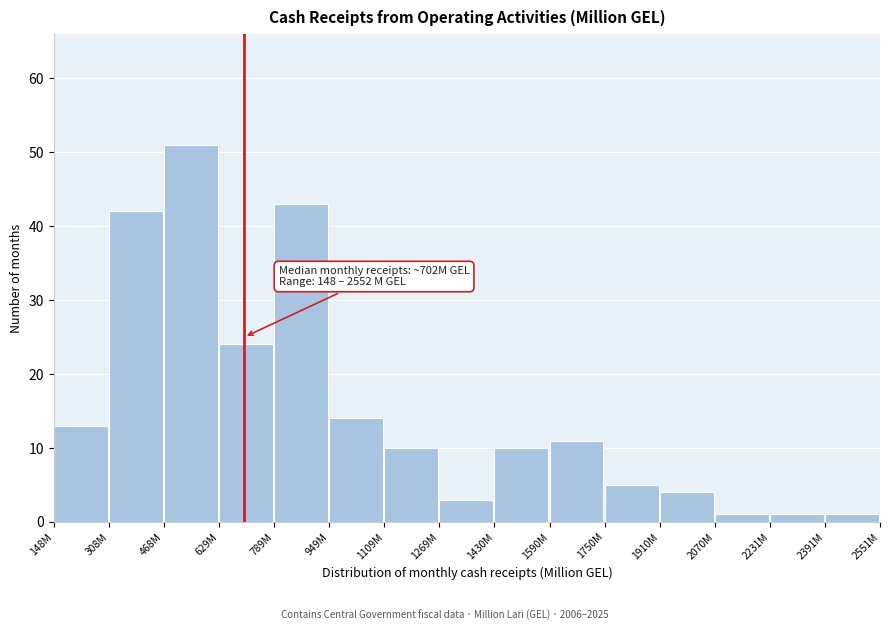

Reading left to right, list all the values displayed in this chart.

13	42	51	24	43	14	10	3	10	11	5	4	1	1	1